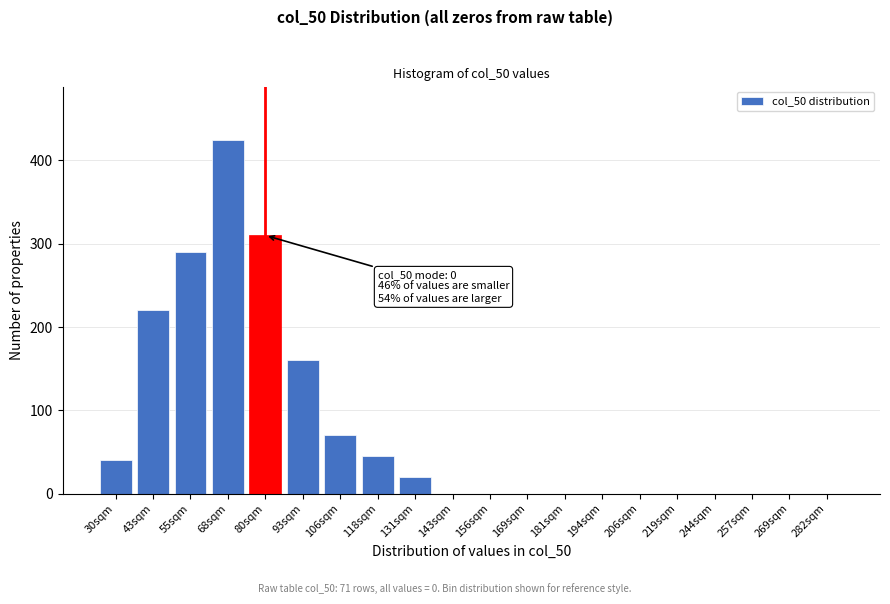

Reading left to right, what are all the values shown in this chart?

30sqm=40	43sqm=220	55sqm=290	68sqm=425	80sqm=310	93sqm=160	106sqm=70	118sqm=45	131sqm=20	143sqm=0	156sqm=0	169sqm=0	181sqm=0	194sqm=0	206sqm=0	219sqm=0	244sqm=0	257sqm=0	269sqm=0	282sqm=0